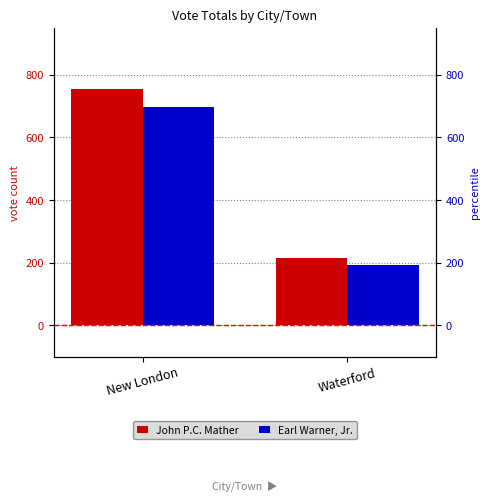

What is the value of the Earl Warner, Jr. bar at the 1st from the left?

697